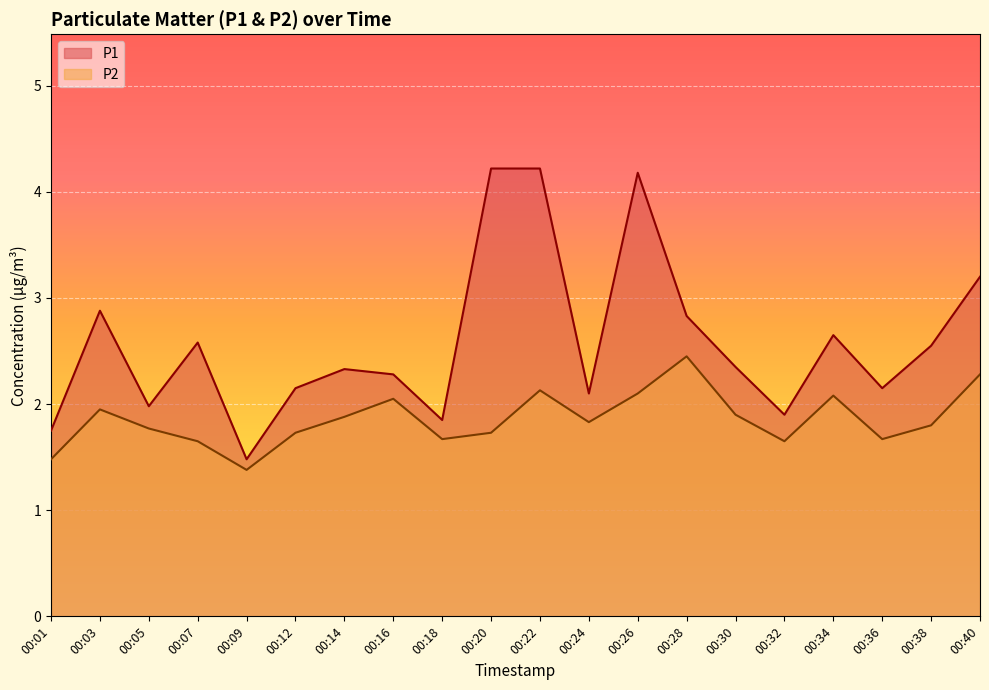

Where is the first local minimum for P2?

00:09